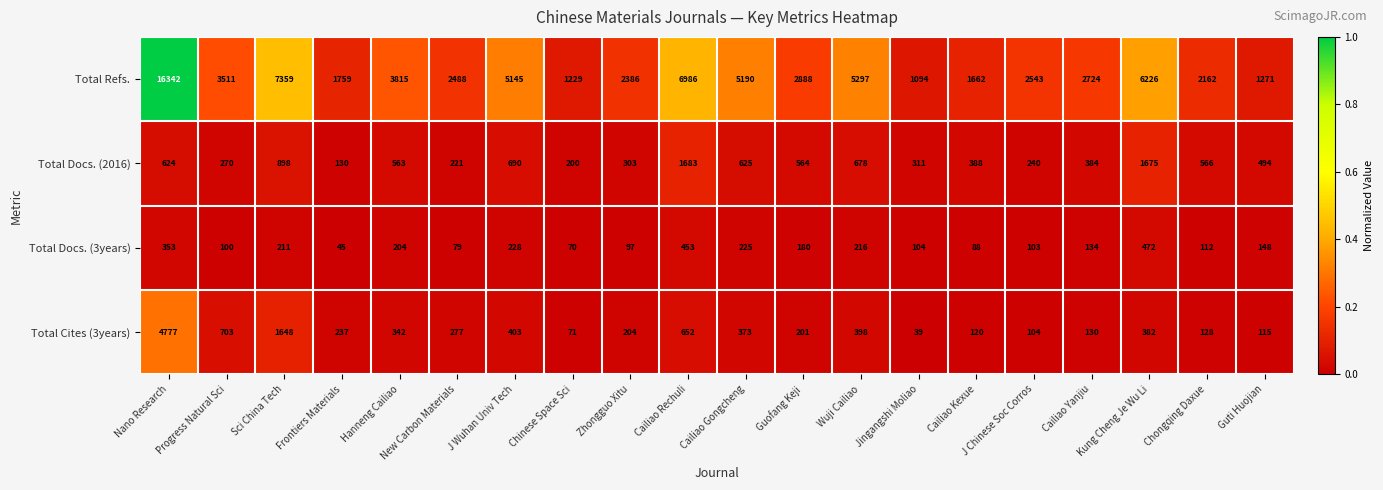

Is it true that Total Docs. (2016) equals 791 at Hanneng Cailiao?

False